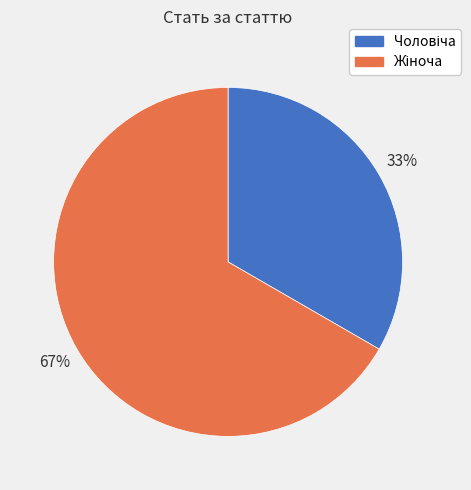

Is there any slice that represents more than half of the pie?

Yes